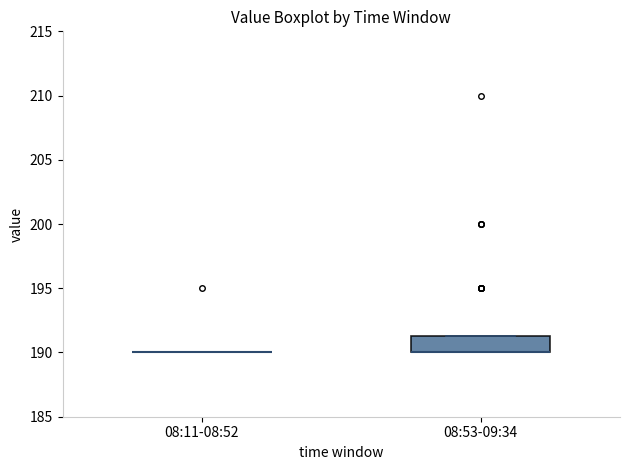

Where is the lower edge of the box for 08:53-09:34 on the y-axis? The values are not printed on the chart, so give them approximately, as read against the axis.

190.0